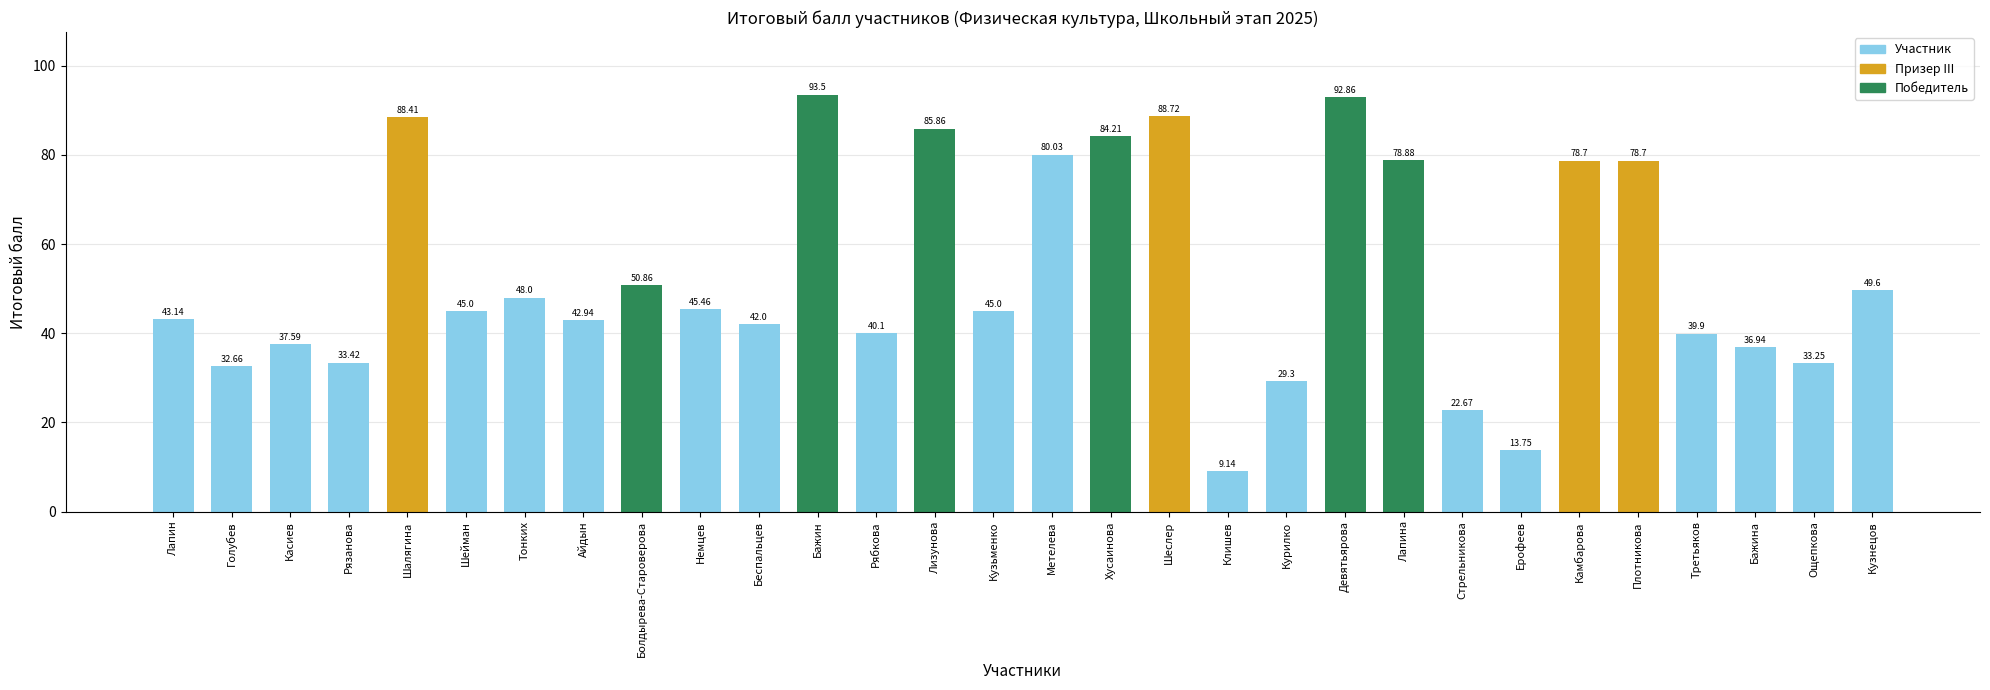

How many values are below 45?

14